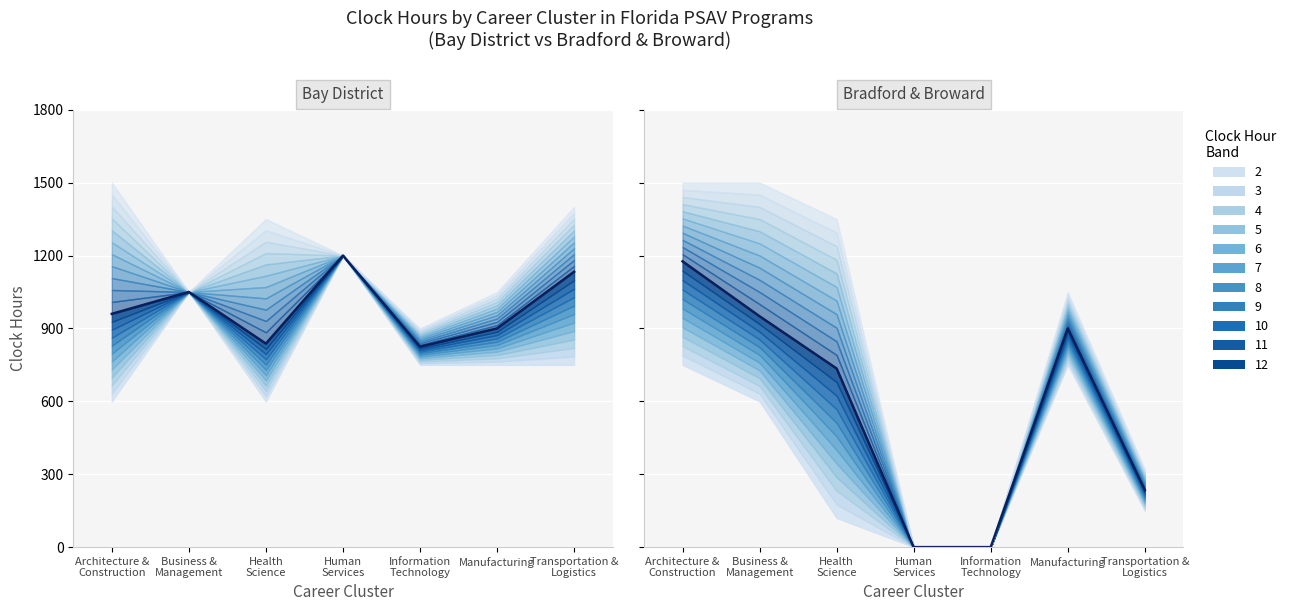

How many lines are shown in the chart?

1